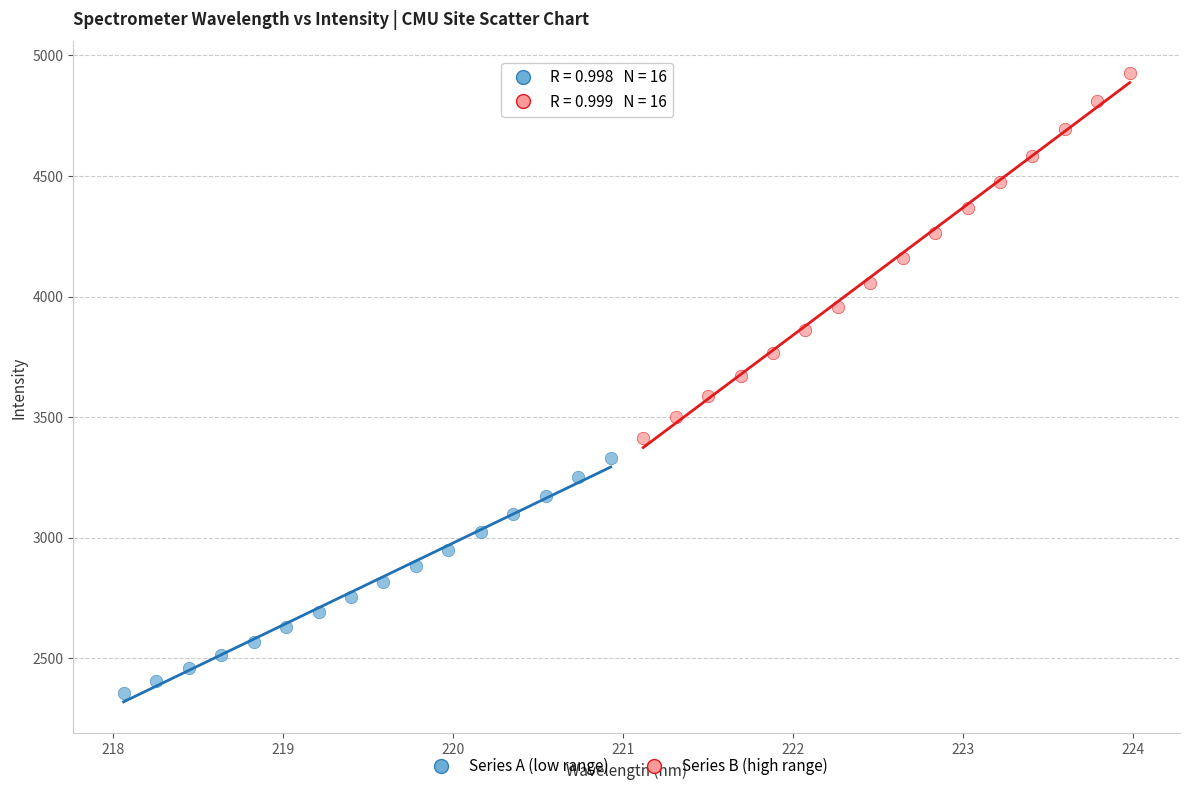

Which series reaches the minimum Y coordinate?

Series A (low range)